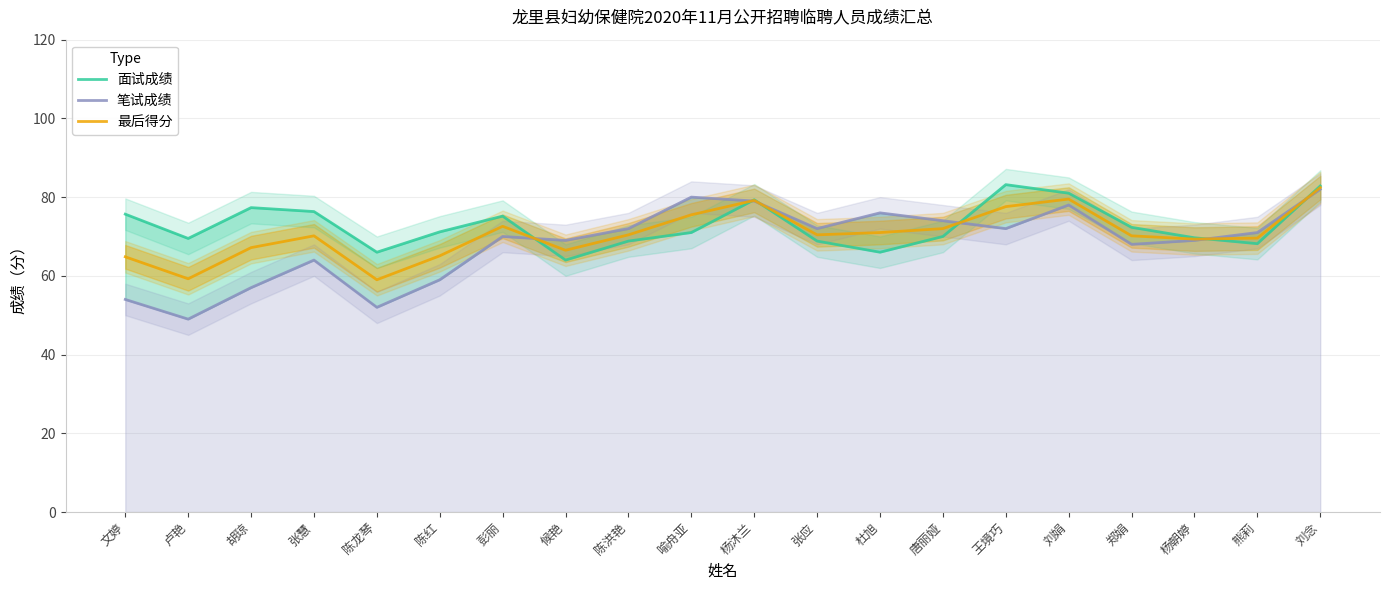

At which category does 笔试成绩 reach its first local valley?

卢艳